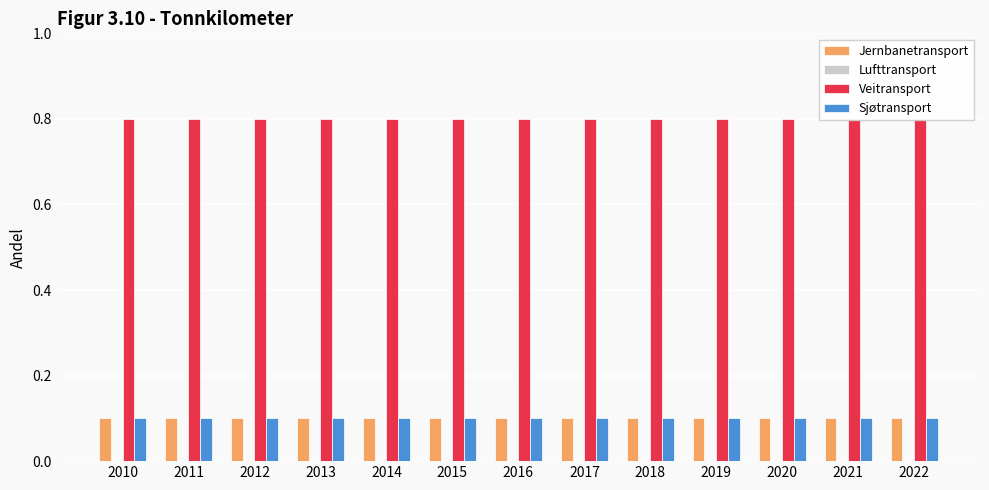

Rank the categories by Lufttransport value from highest to lowest.

2010, 2011, 2012, 2013, 2014, 2015, 2016, 2017, 2018, 2019, 2020, 2021, 2022